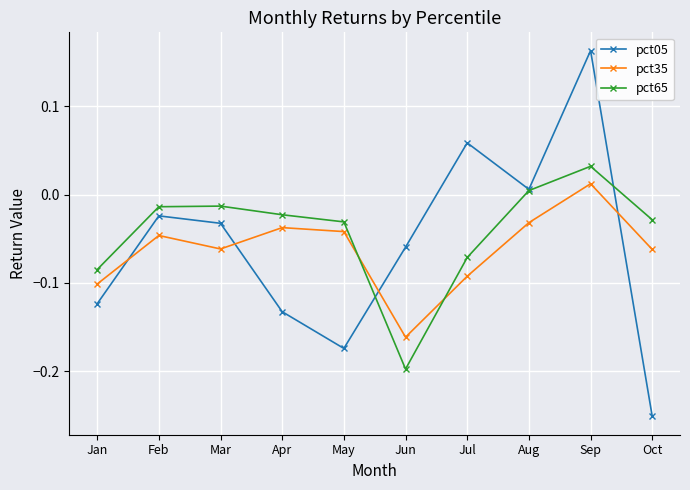

Is the value of pct35 at Mar greater than the value of pct05 at Oct?

Yes